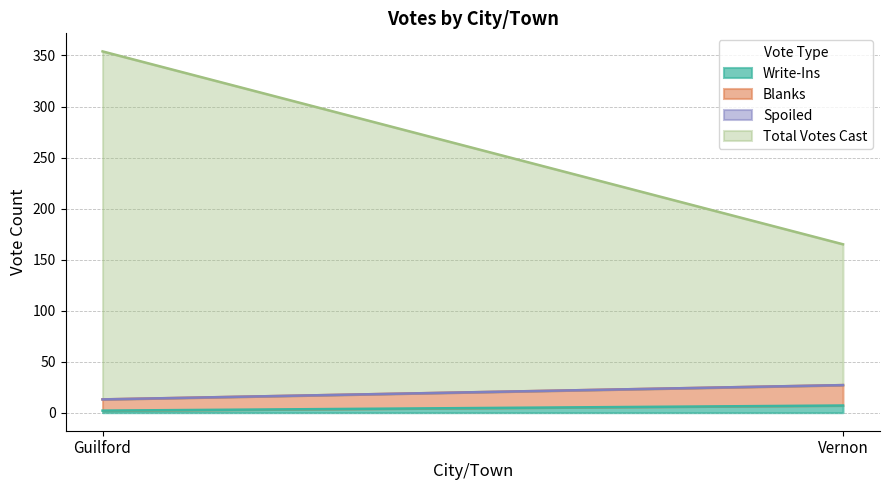

Which series has the largest total across all categories?

Total Votes Cast